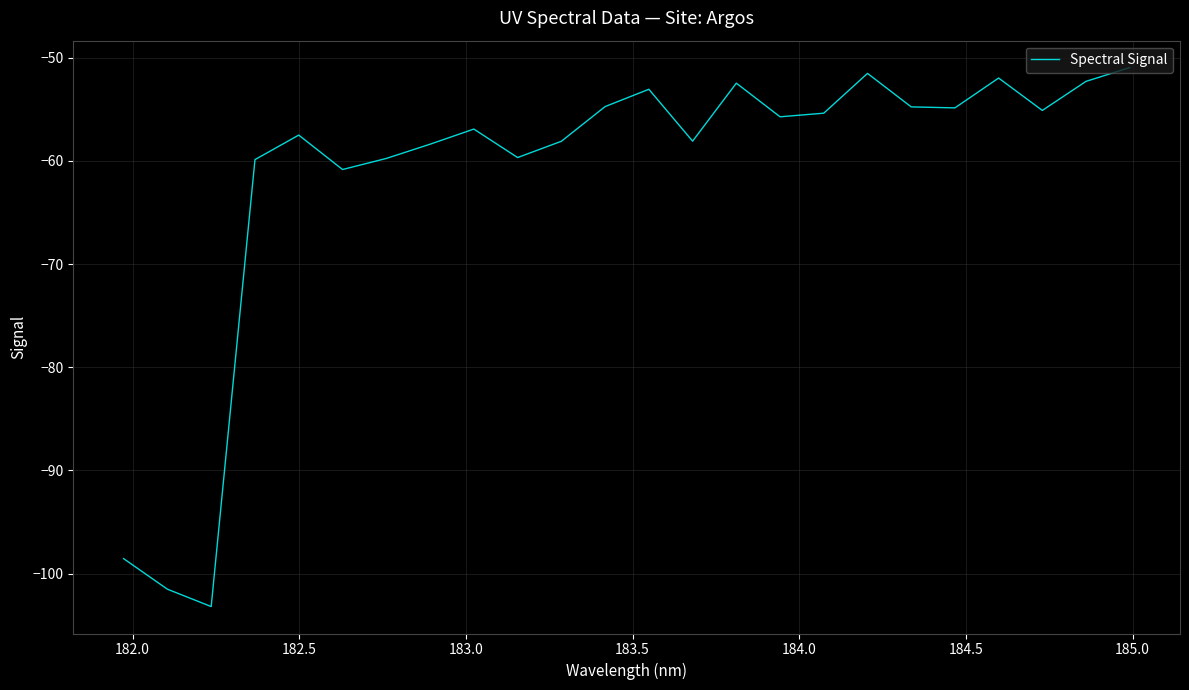

What is the greatest value displayed?

-51.0